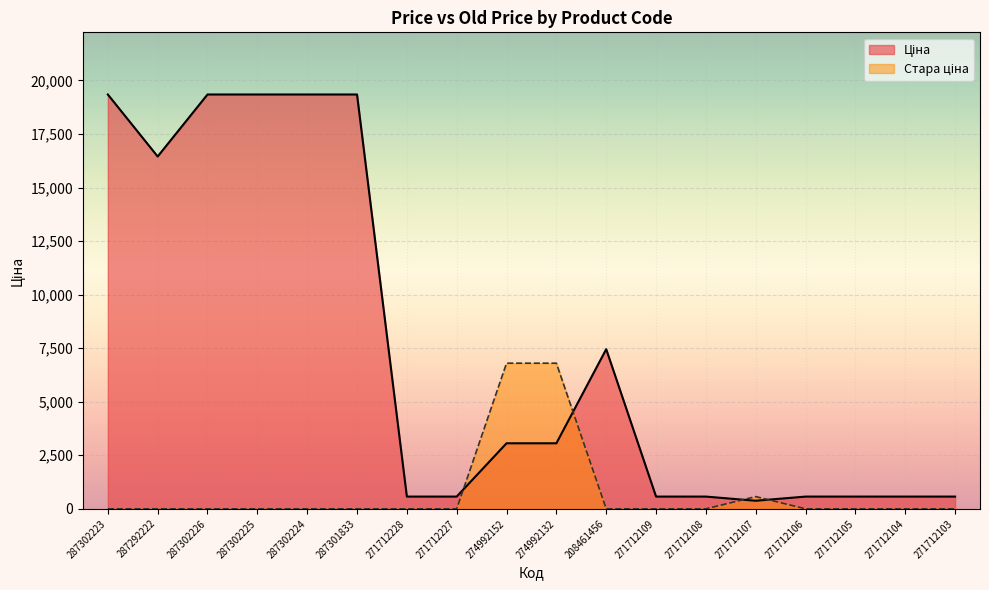

Which series has the largest total across all categories?

Ціна